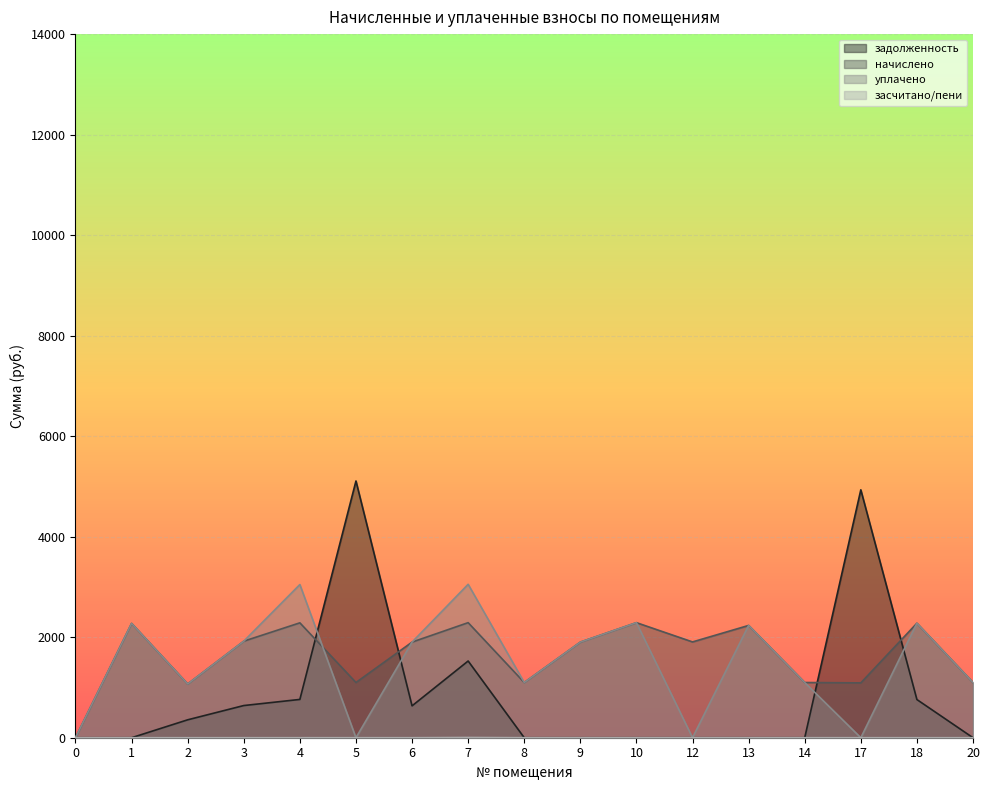

Which series changed the most between 14 and 20?

задолженность